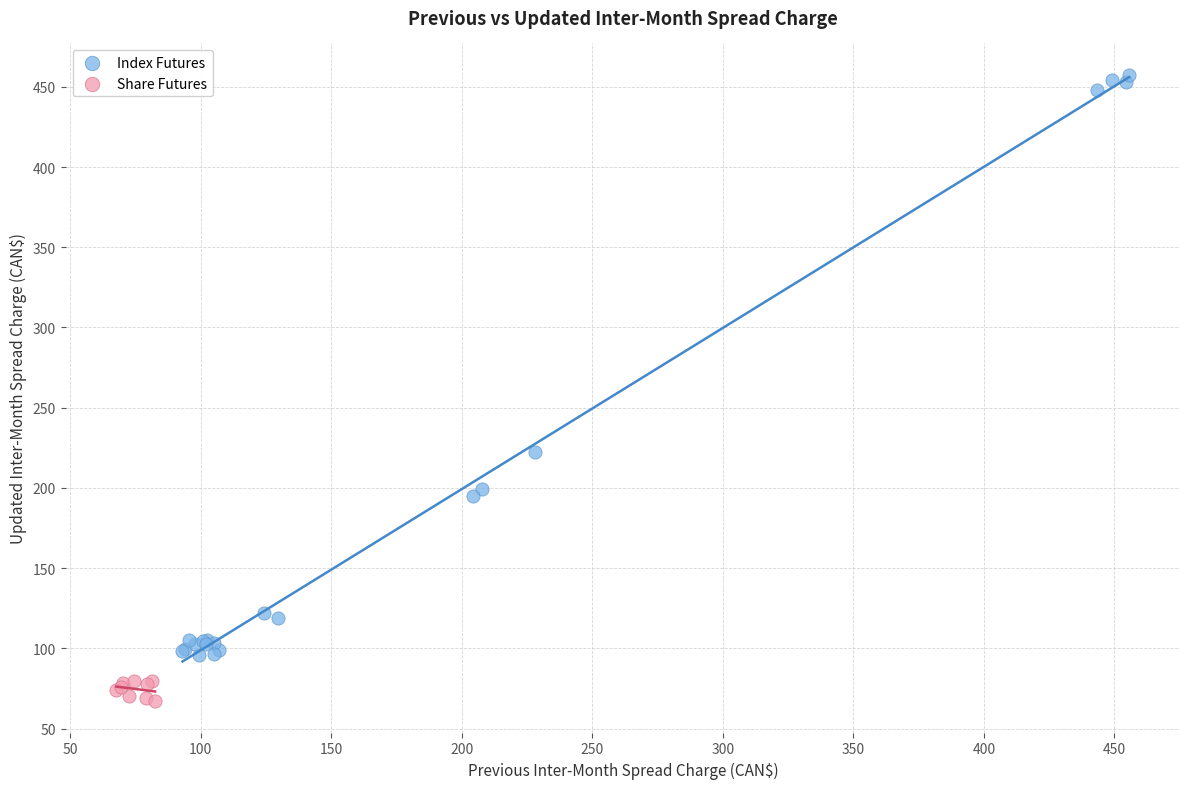

Which series contains the lowest Y value?

Share Futures